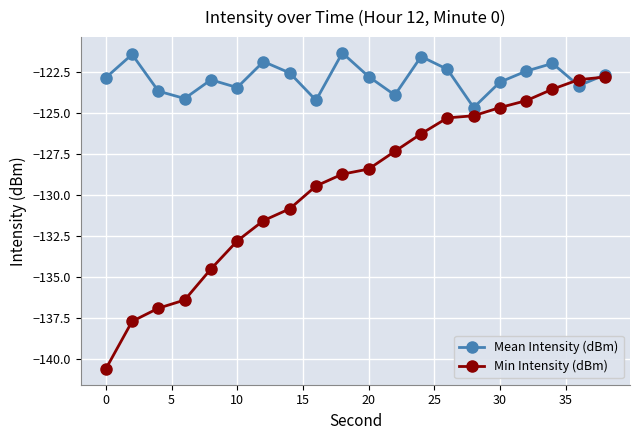

Which series has the largest range (max minus min)?

Min Intensity (dBm)